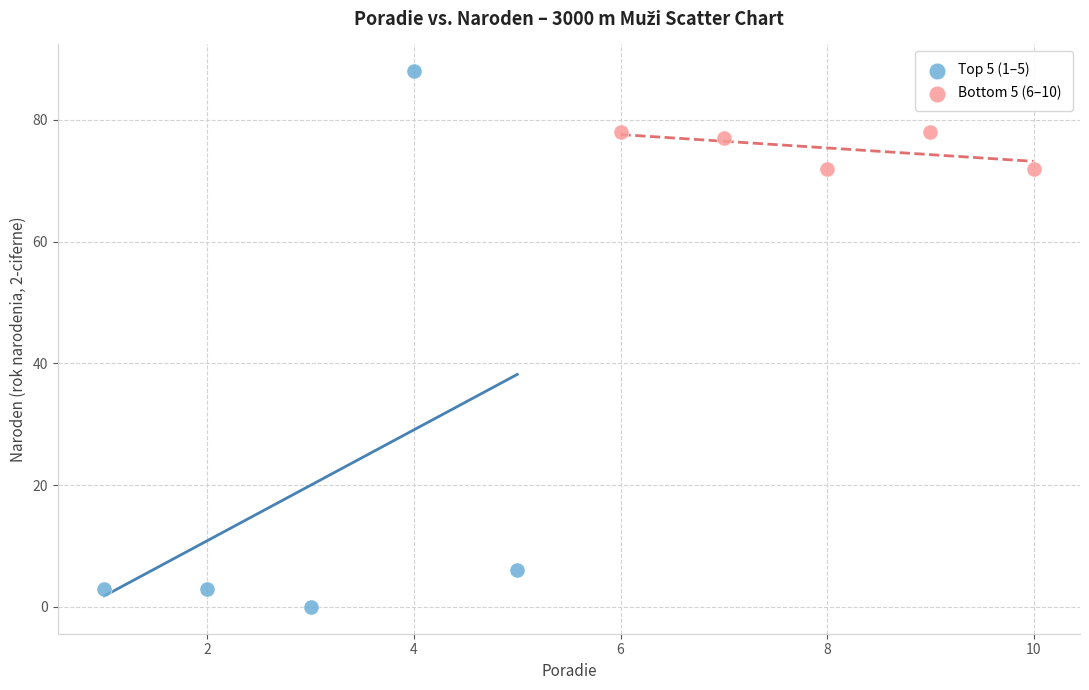

Which series has the largest Y range (max minus min)?

Top 5 (1–5)